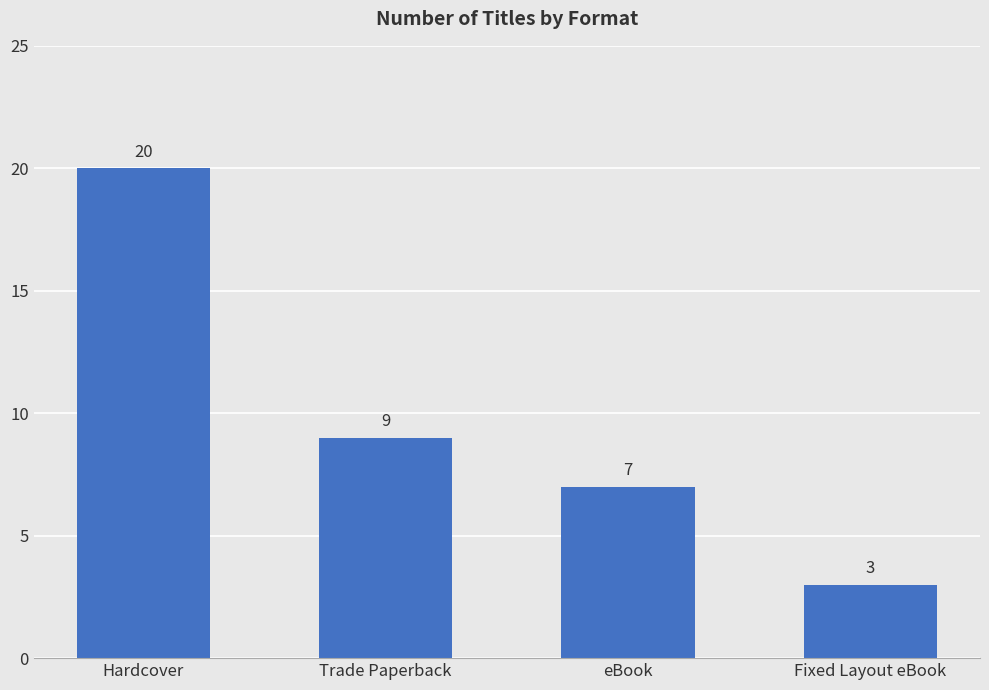

At which label is the value closest to 11?

Trade Paperback